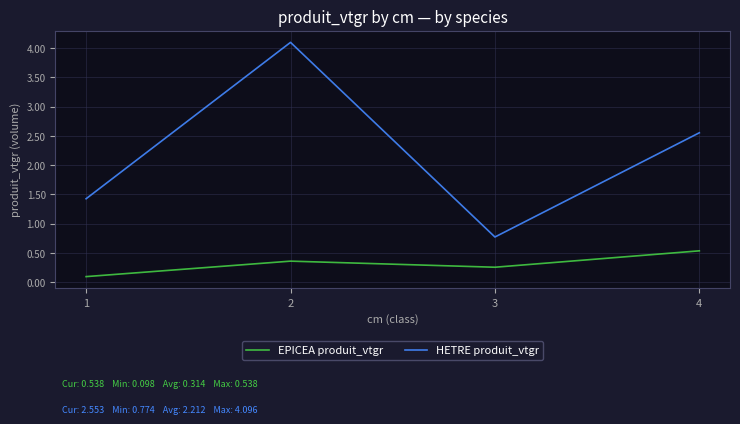

The HETRE produit_vtgr series shows 6.6 at 2. True or false?

False